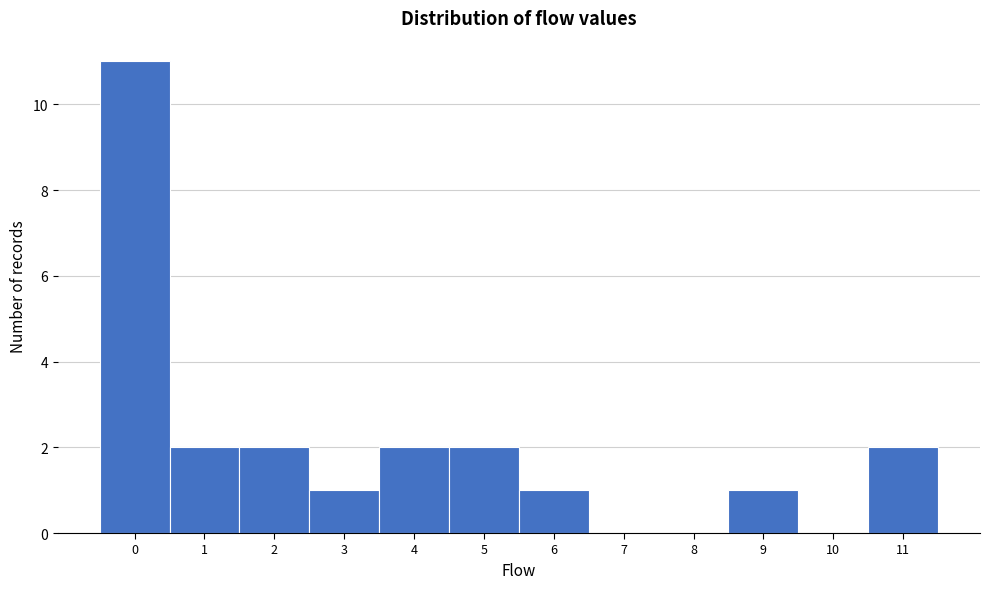

How tall is the bar that spans 1.5 to 2.5 on the x-axis? The values are not printed on the chart, so give them approximately, as read against the axis.

2